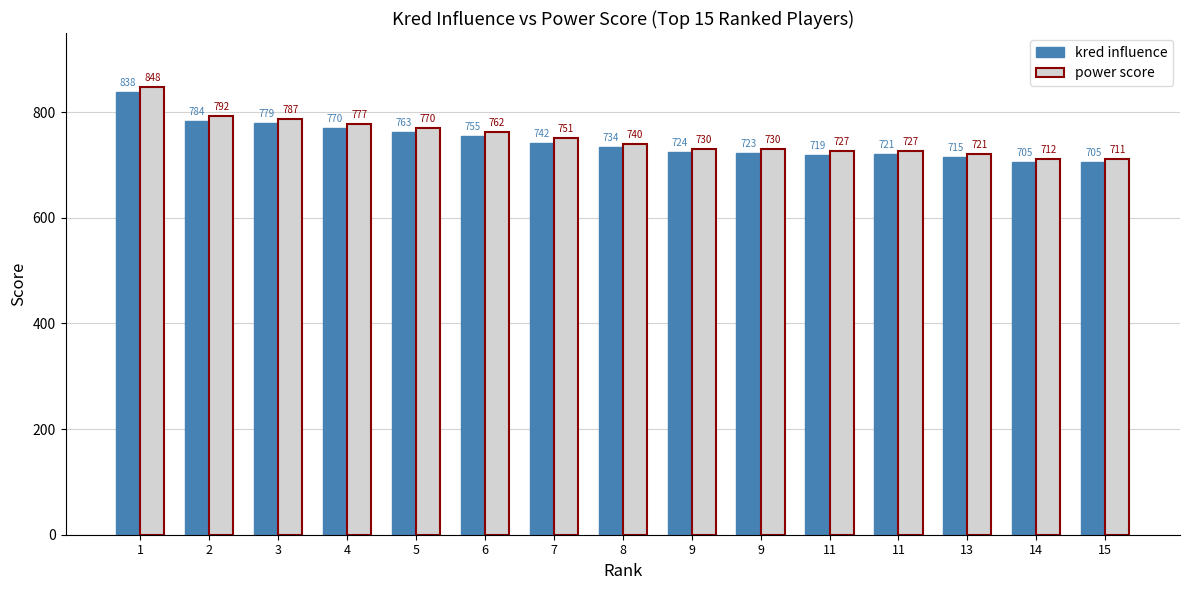

Are the bars grouped side by side (vs. stacked)?

Yes